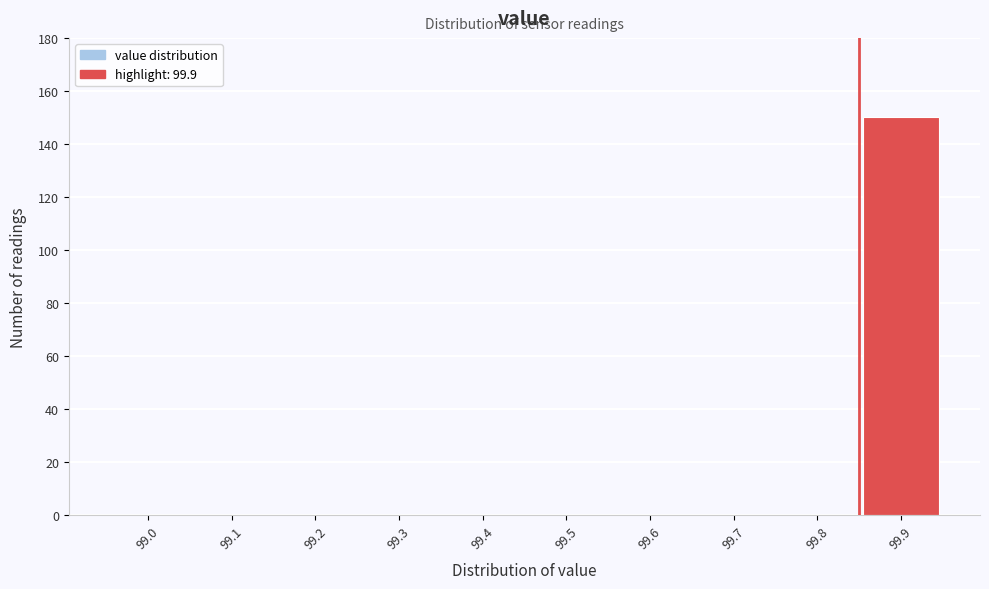

Reading left to right, list all the values displayed in this chart.

99.0=0	99.1=0	99.2=0	99.3=0	99.4=0	99.5=0	99.6=0	99.7=0	99.8=0	99.9=150